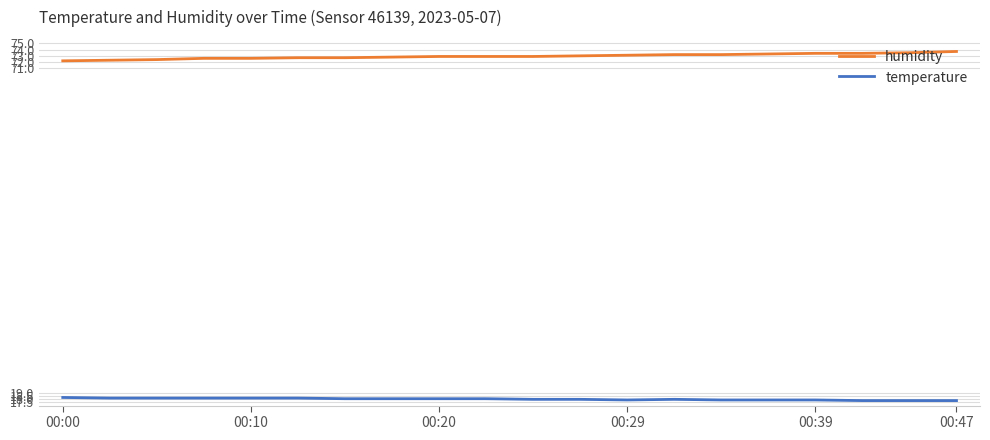

True or false: humidity and temperature intersect in this chart.

False